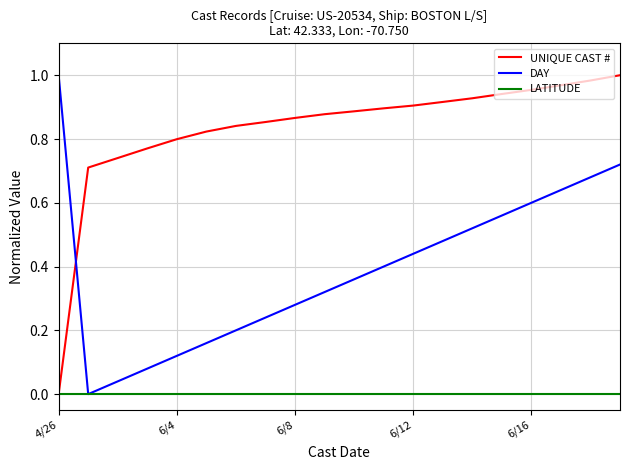

Which series has the largest total across all categories?

UNIQUE CAST #